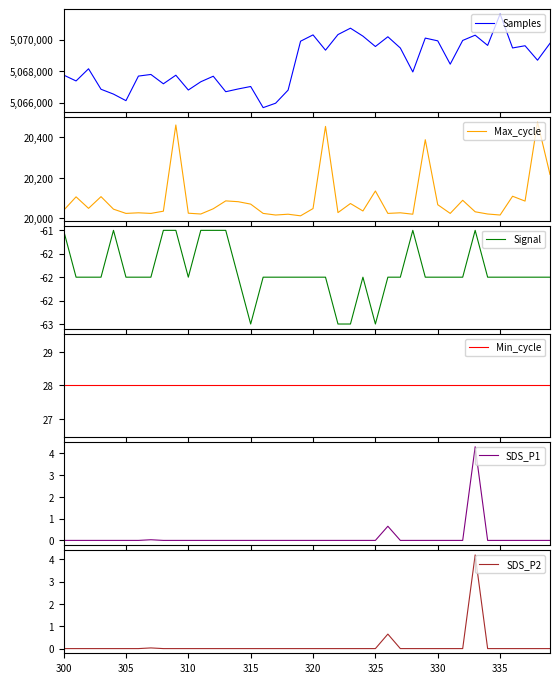

Is it true that SDS_P2 equals -2.8 at 305?

False